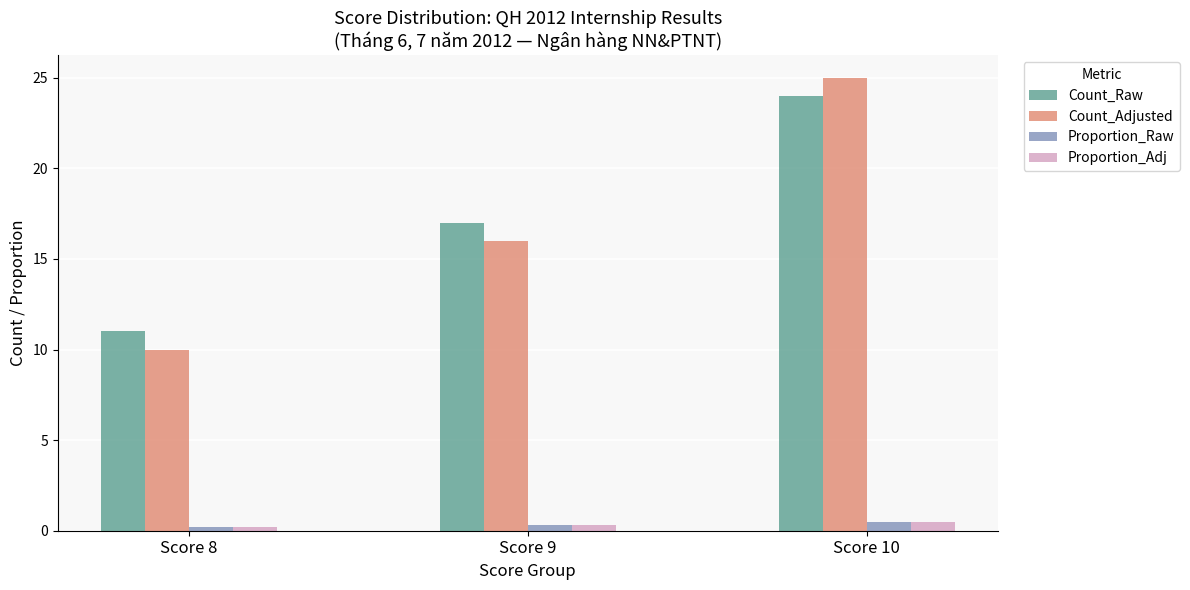

Which series has the widest spread of values?

Count_Adjusted